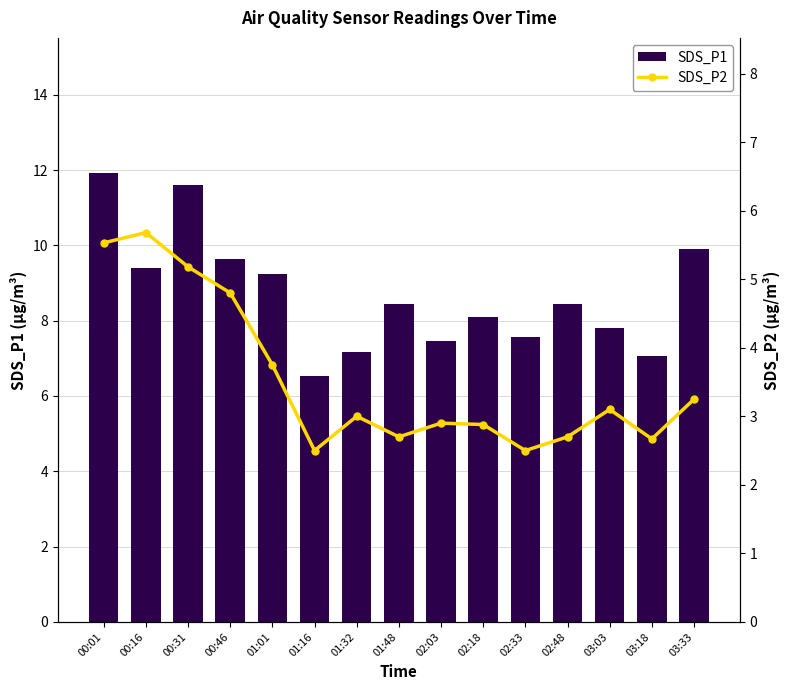

What is the label of the 8th bar from the right?

01:48